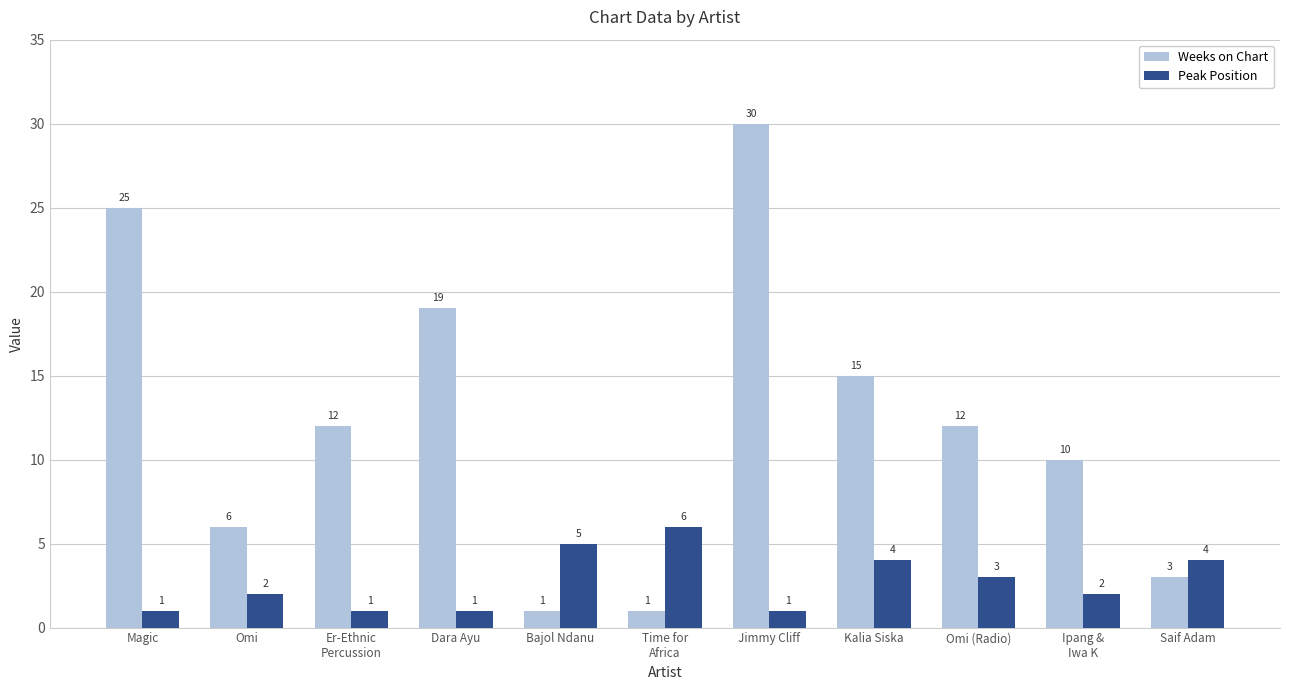

What is the sum of the Weeks on Chart values at Bajol Ndanu and Er-Ethnic
Percussion?

13